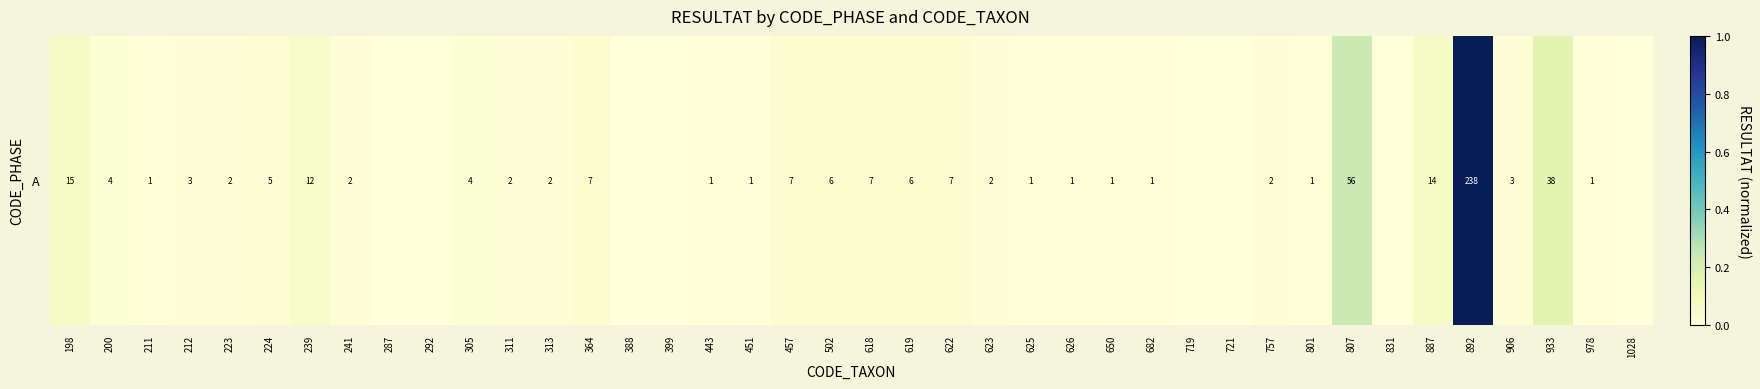

True or false: the data shows 0.0 at 211.

True